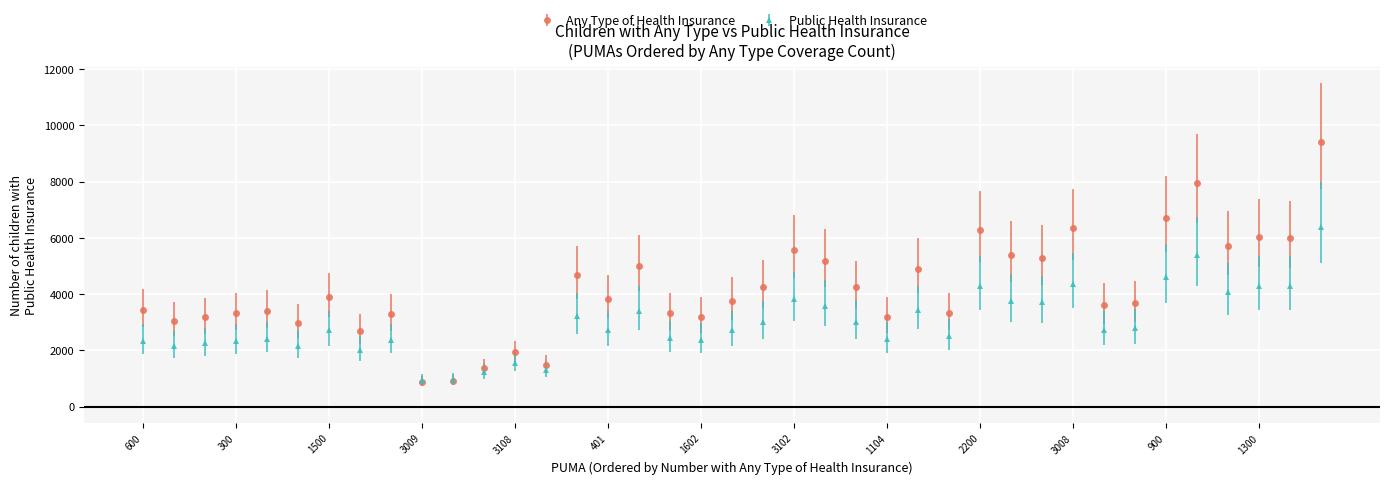

What is the greatest value displayed?

9427.0